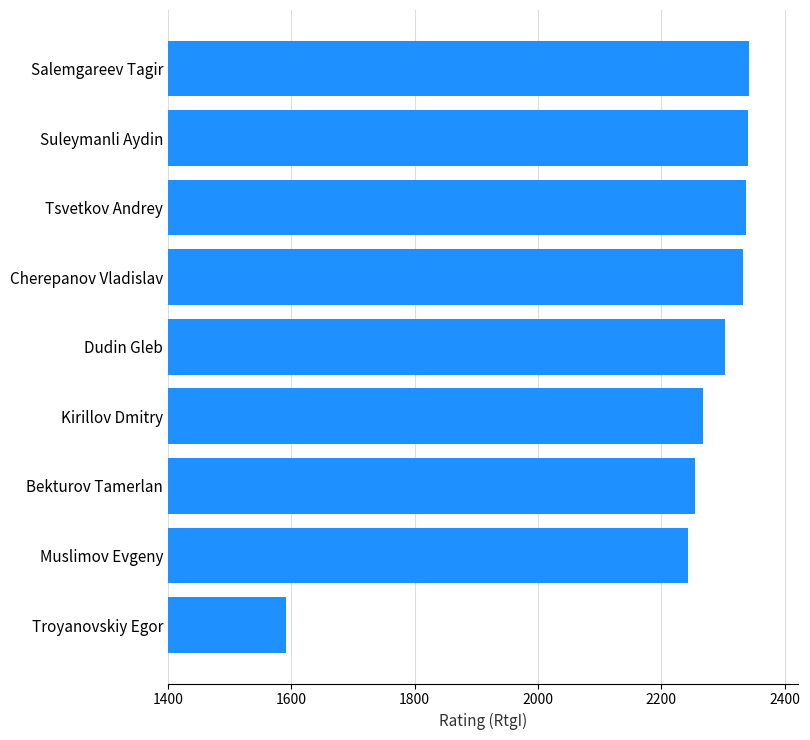

Where is the data nearest to the value 1967?

Muslimov Evgeny